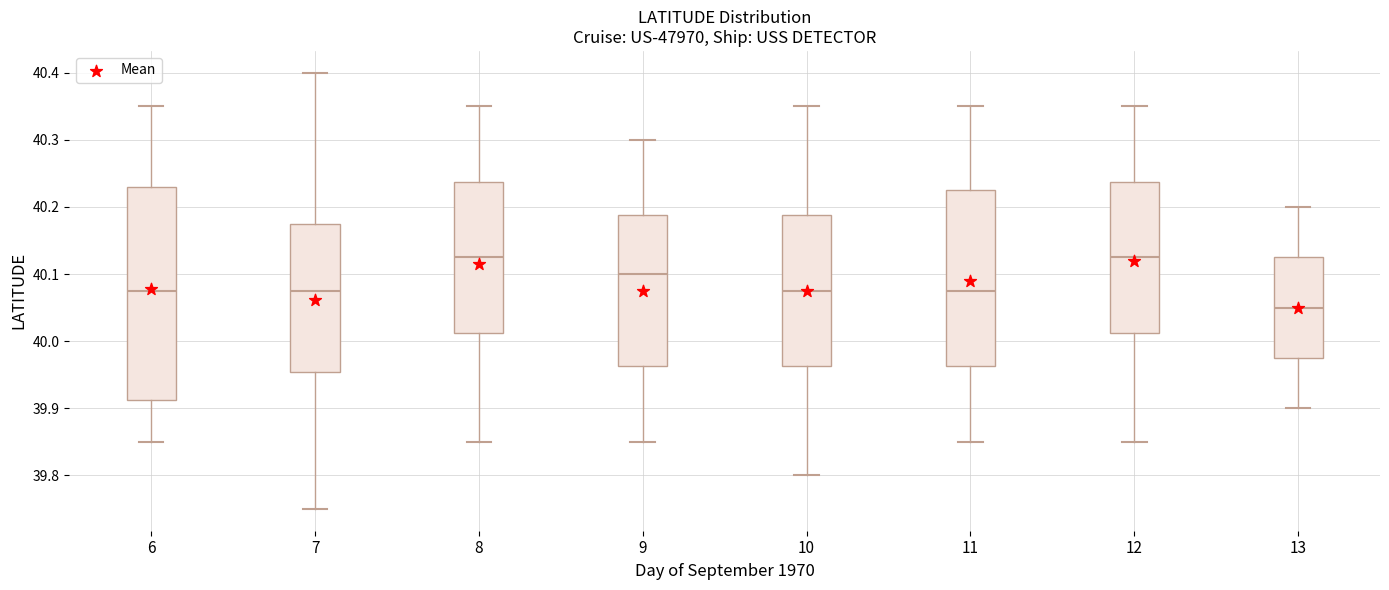

Comparing the boxes themselves (not the whiskers), which one is the tallest?

6